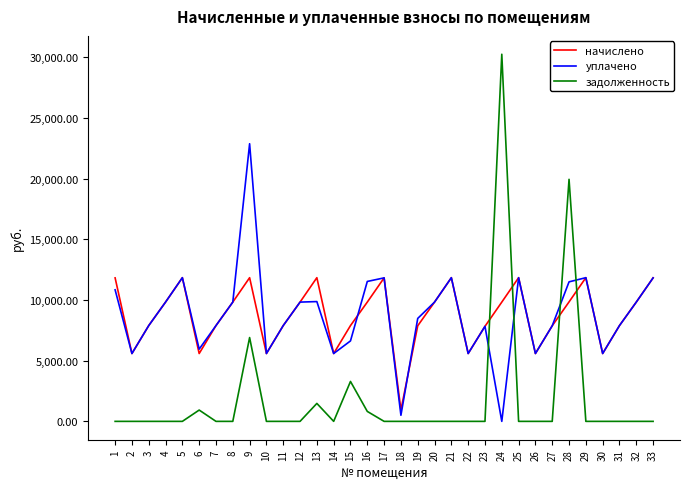

Which series changed the most between 1 and 11?

начислено